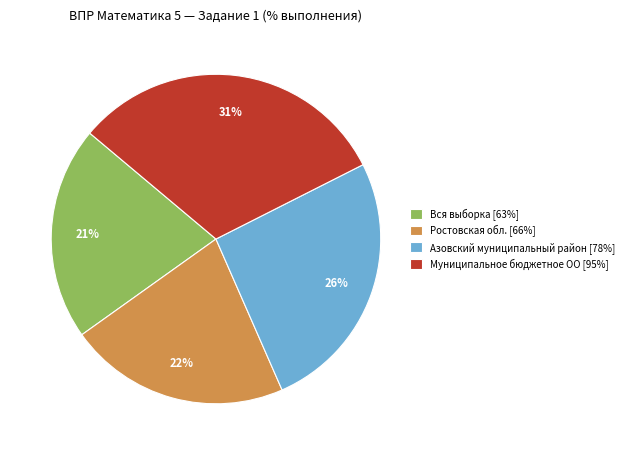

Approximately how many times larger is the value at Азовский муниципальный район [78%] compared to Муниципальное бюджетное ОО [95%]?

0.8